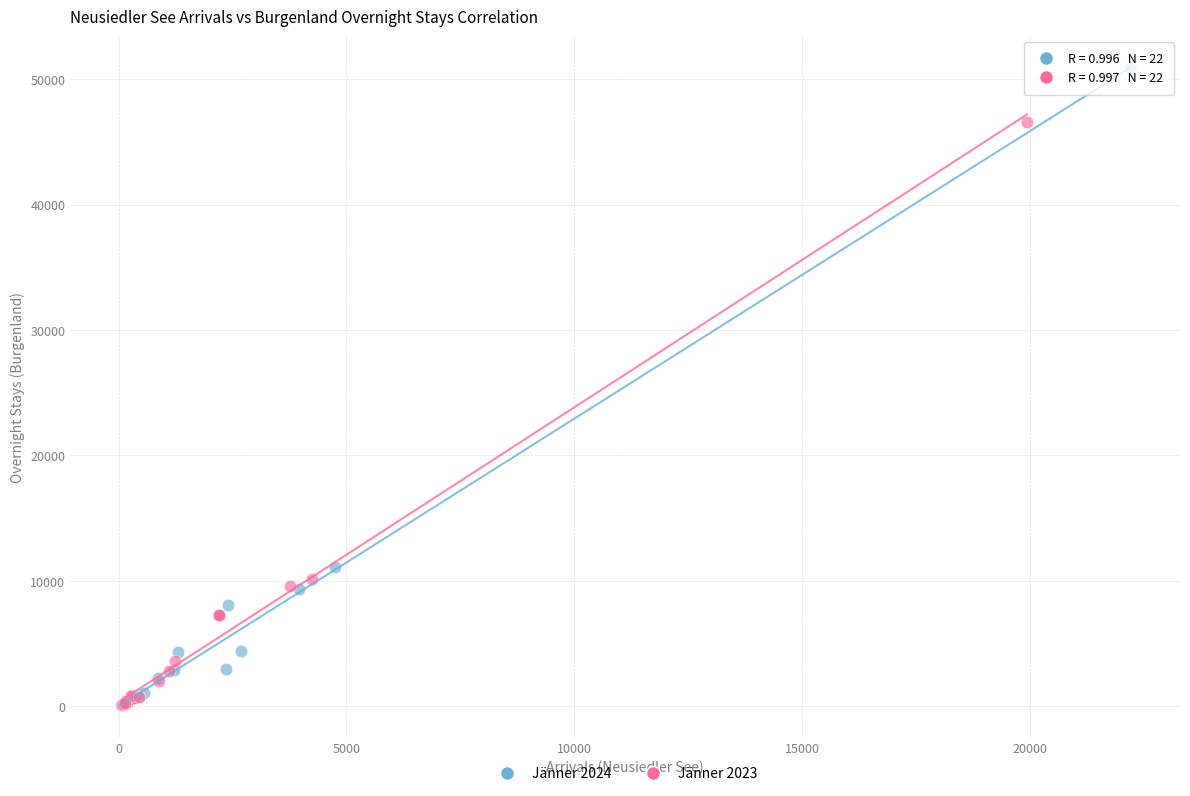

Which series reaches the maximum Y coordinate?

Jänner 2024